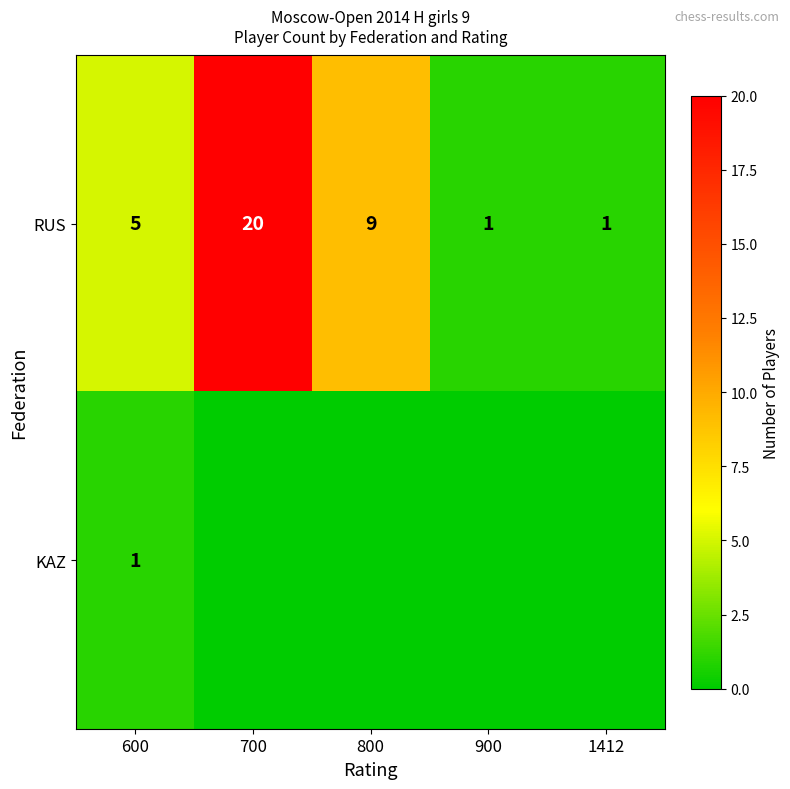

What is the difference between the maximum and minimum values in the RUS series?

19